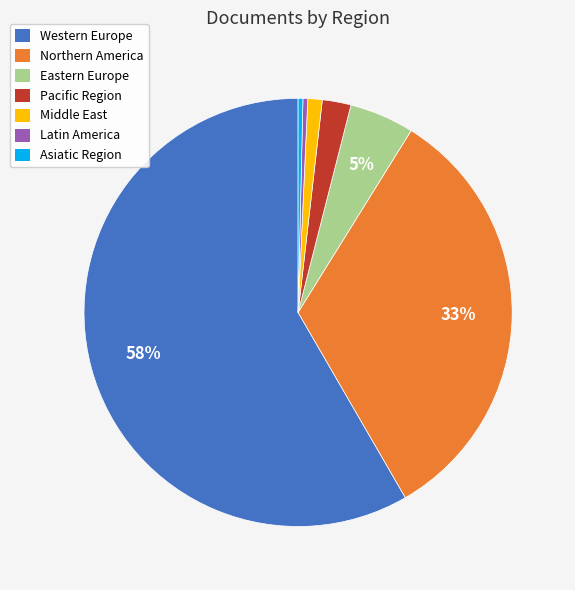

What percentage is the Pacific Region slice, to the nearest percent?

2%